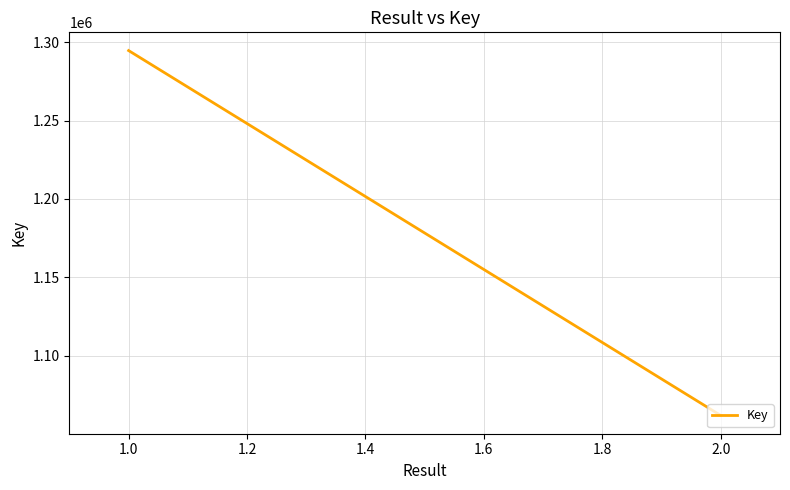

Reading right to left, what are all the values shown in this chart?

1061711	1294678